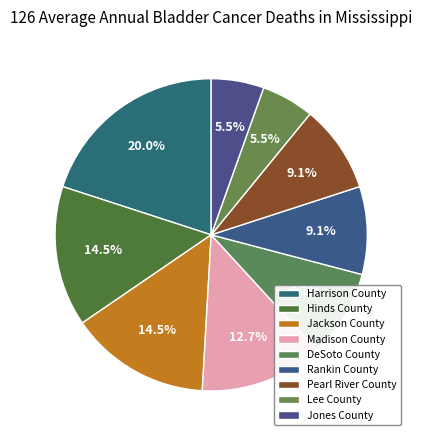

Count the number of slices in the pie.

9